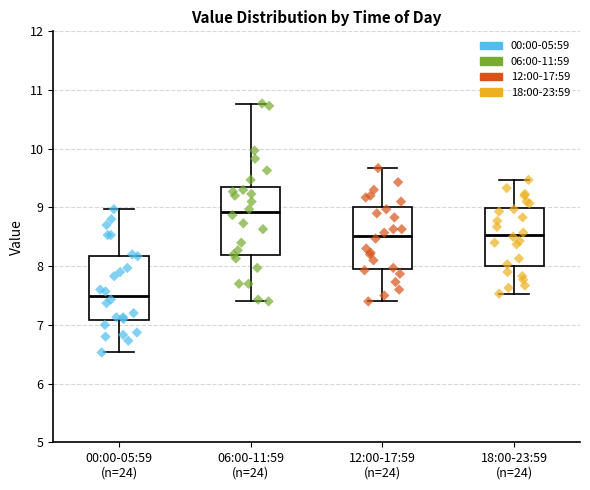

Reading left to right, read every box against the y-axis: the position of its median line, the range the box covers, and the ends of its whiskers. The values are not printed on the chart, so give them approximately, as read against the axis.

00:00-05:59 (n=24): median 7.5, box 7.1 to 8.2, whiskers 6.5 to 9.0
06:00-11:59 (n=24): median 8.9, box 8.2 to 9.3, whiskers 7.4 to 10.8
12:00-17:59 (n=24): median 8.5, box 8.0 to 9.0, whiskers 7.4 to 9.7
18:00-23:59 (n=24): median 8.5, box 8.0 to 9.0, whiskers 7.5 to 9.5